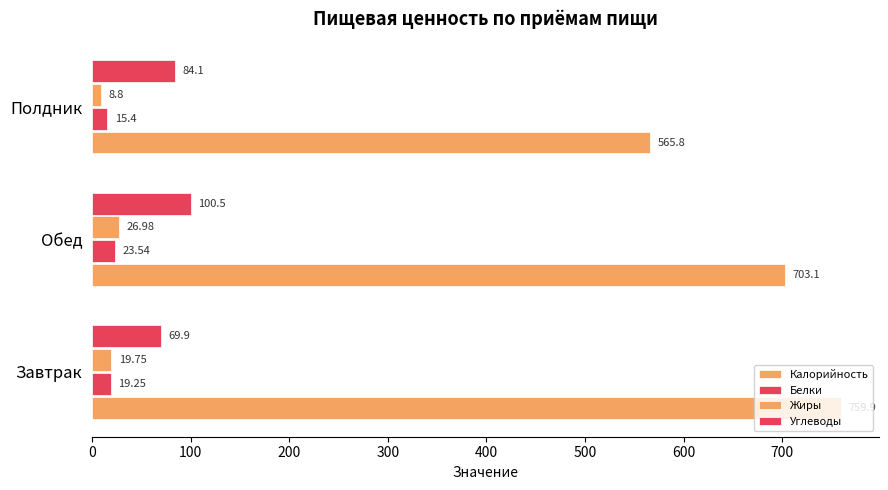

What is the sum of all Жиры values?

55.5